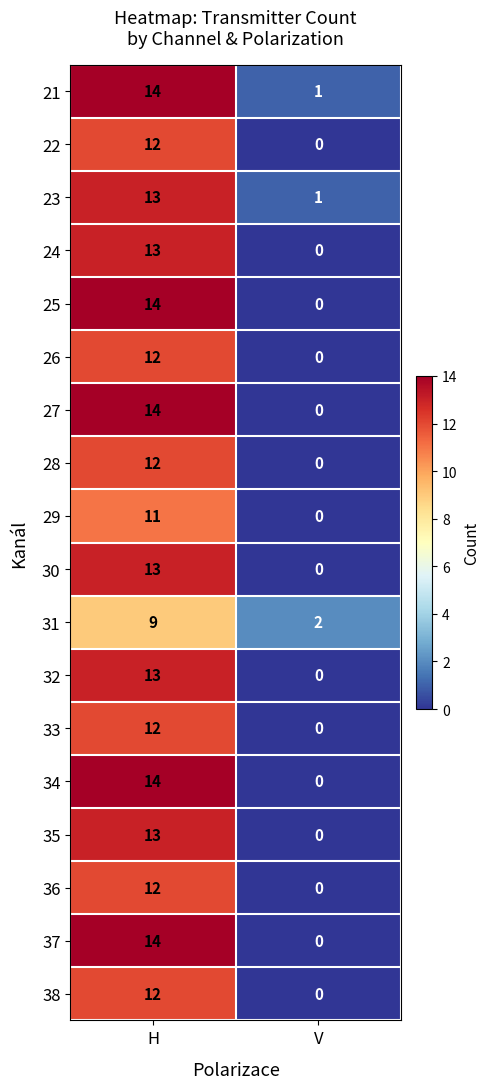

Where is 32 nearest to the value 6?

V